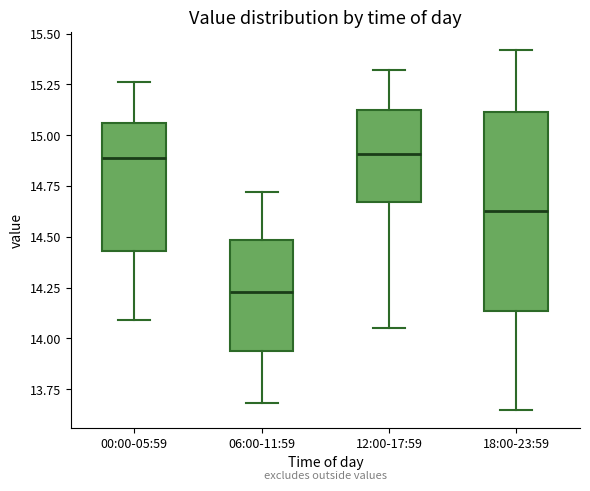

Where does the upper whisker of the box for 00:00-05:59 end on the y-axis? The values are not printed on the chart, so give them approximately, as read against the axis.

15.25